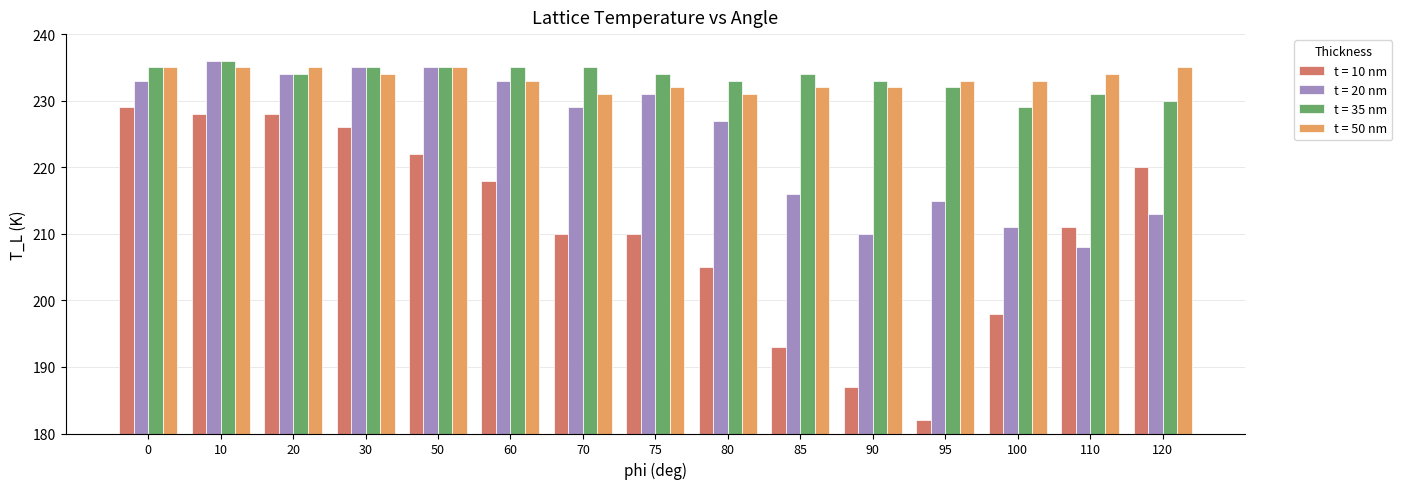

Reading left to right, transcribe all the data shown in this chart.

t = 10 nm: 229	228	228	226	222	218	210	210	205	193	187	182	198	211	220
t = 20 nm: 233	236	234	235	235	233	229	231	227	216	210	215	211	208	213
t = 35 nm: 235	236	234	235	235	235	235	234	233	234	233	232	229	231	230
t = 50 nm: 235	235	235	234	235	233	231	232	231	232	232	233	233	234	235